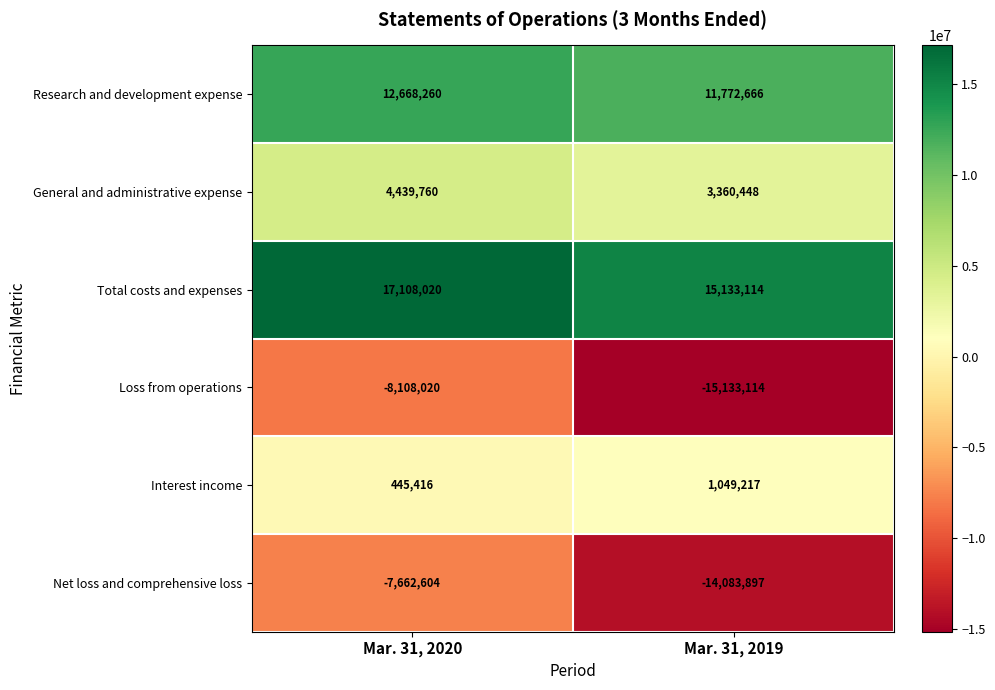

What is the minimum value shown in the chart?

-15133114